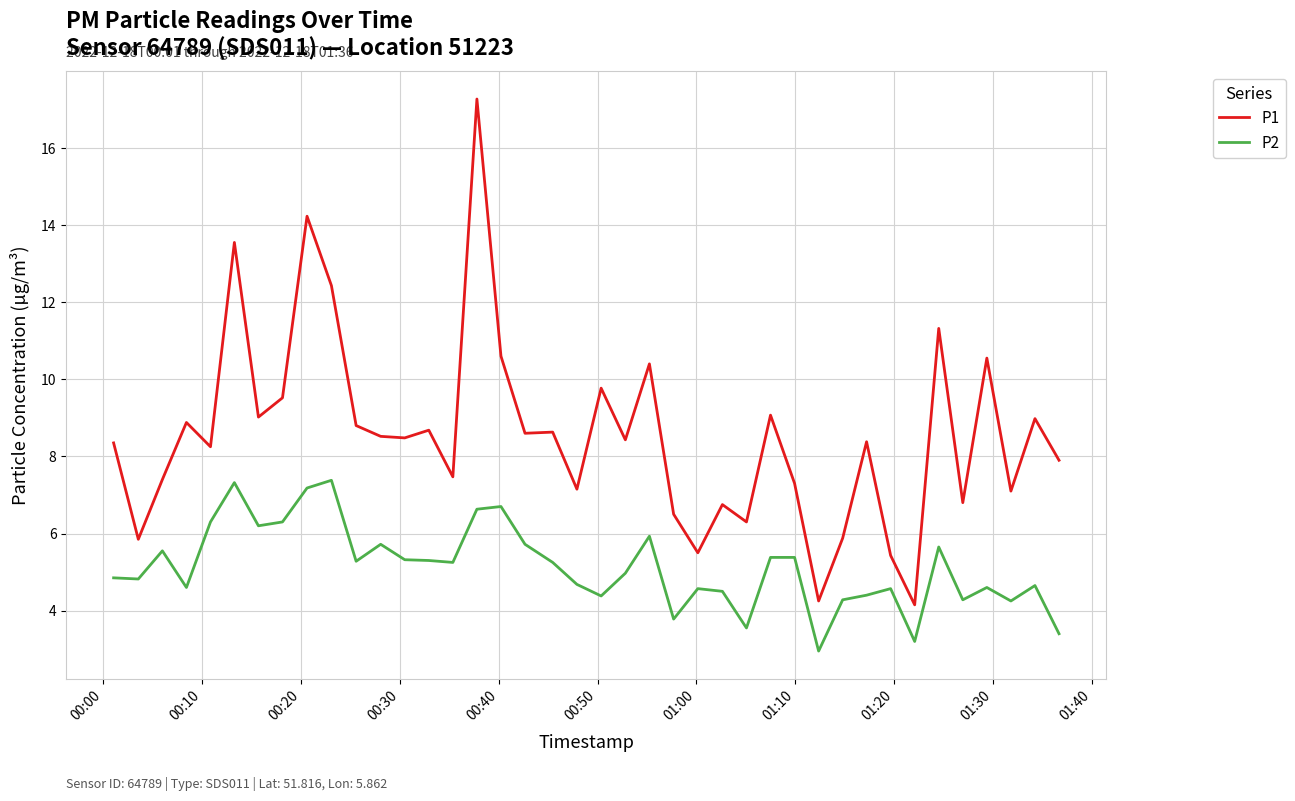

What are all the series names shown in the legend?

P1, P2